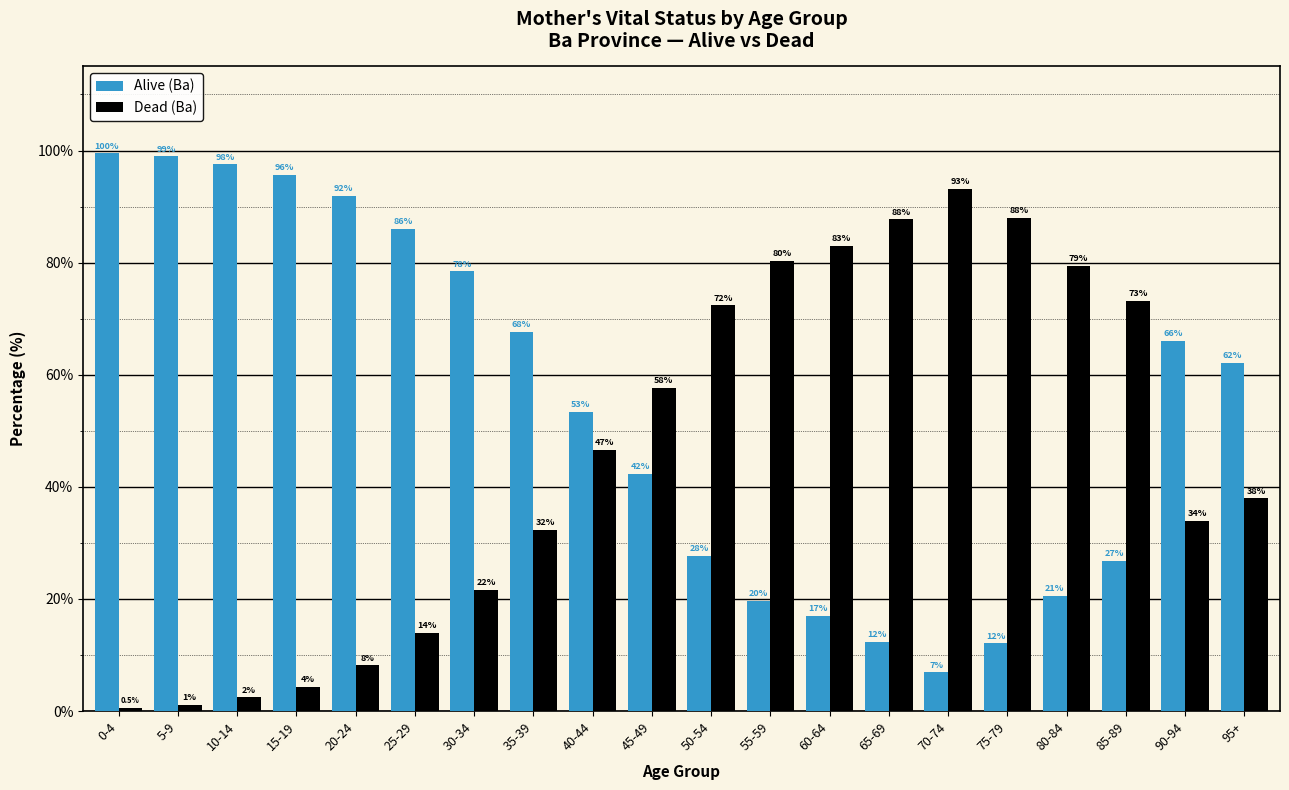

List the labels in order of Alive (Ba) value, smallest first.

70-74, 75-79, 65-69, 60-64, 55-59, 80-84, 85-89, 50-54, 45-49, 40-44, 95+, 90-94, 35-39, 30-34, 25-29, 20-24, 15-19, 10-14, 5-9, 0-4